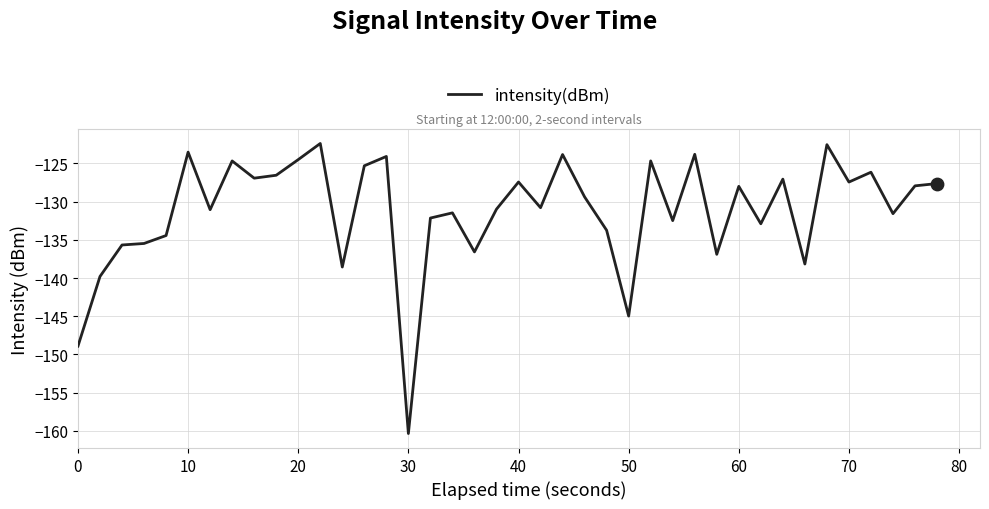

What is the difference between the maximum and minimum values?

38.0